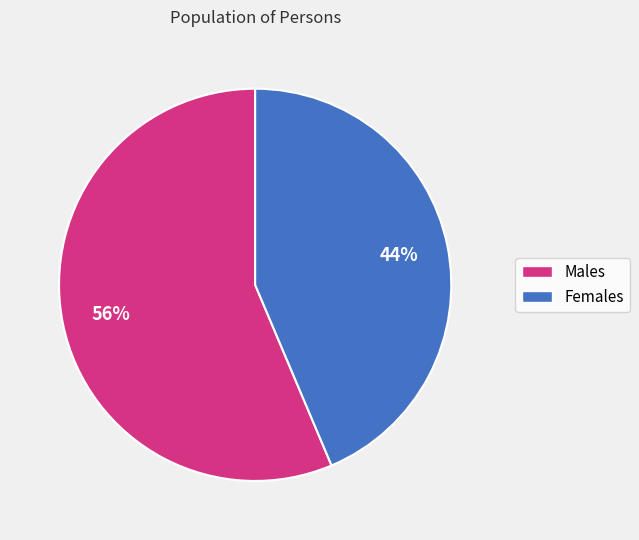

Does any single category account for the majority?

Yes